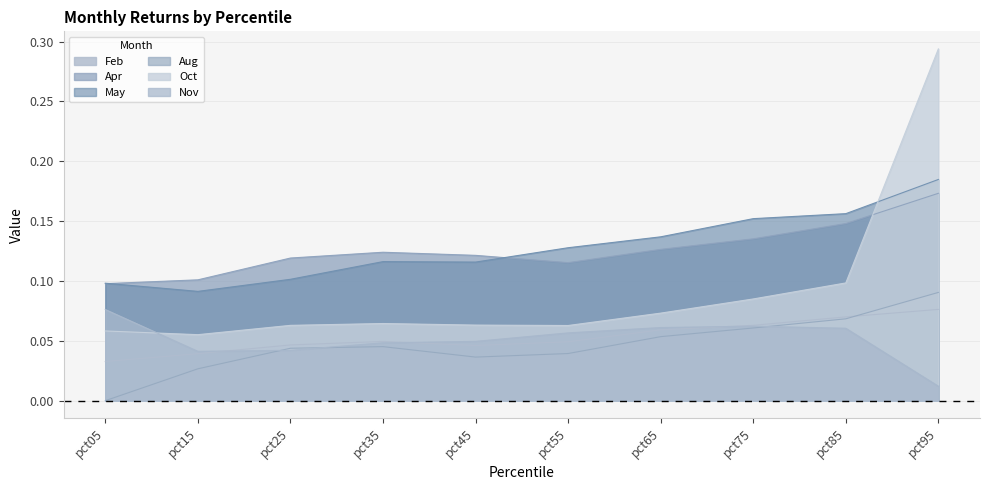

Which category has the highest value in the May series?

pct95